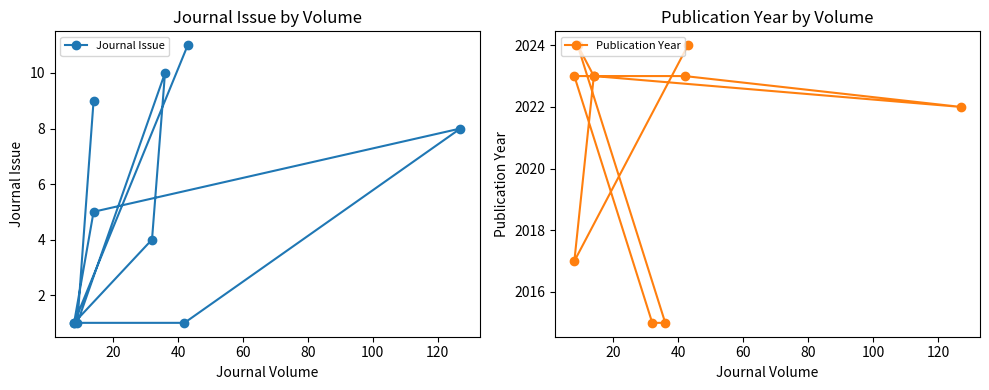

True or false: Journal Issue has a value of 10 at 40.

True